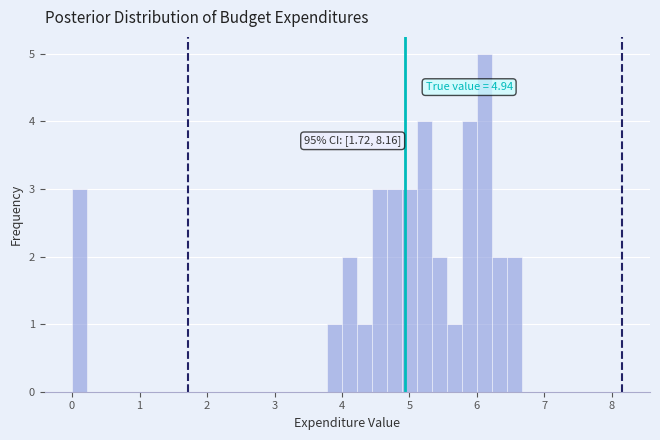

Around what value on the x-axis is the tallest bar? Give the approximate position of its centre, as read against the axis.

6.1